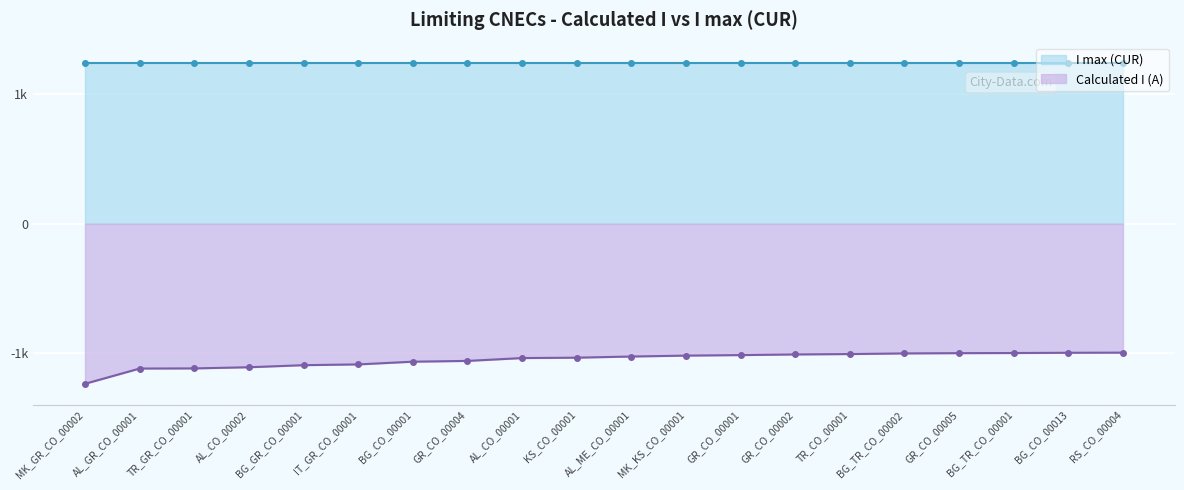

What position from the right is TR_GR_CO_00001?

18